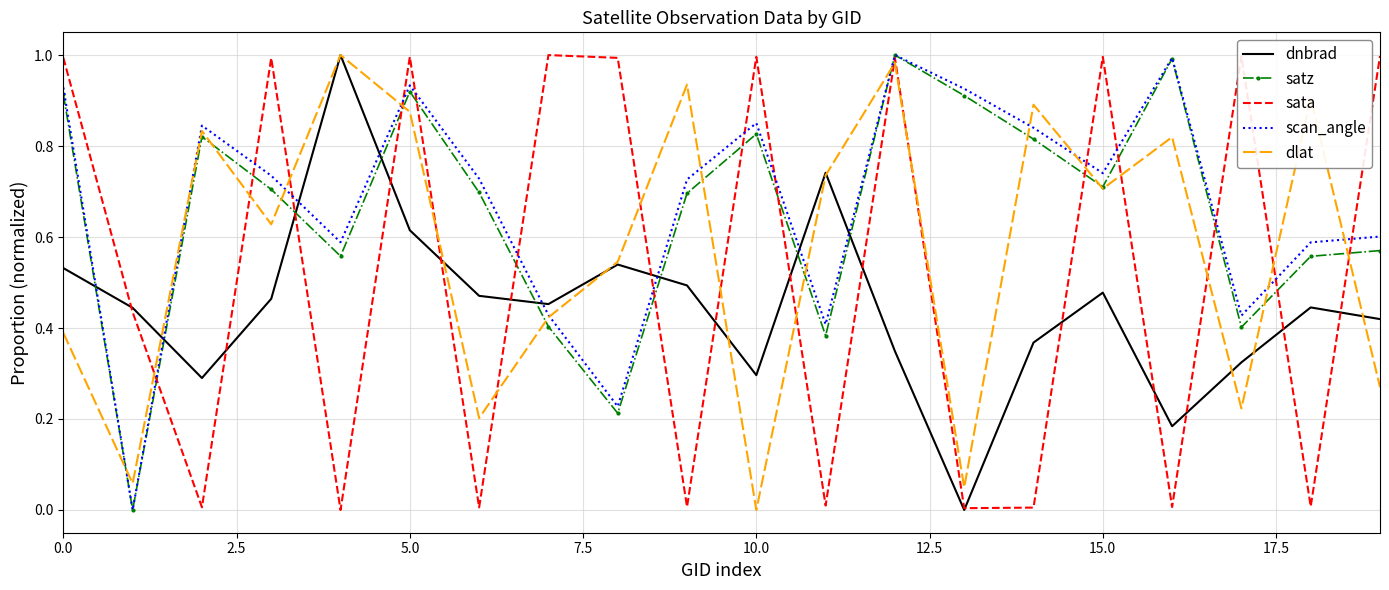

What are all the series names shown in the legend?

dnbrad, satz, sata, scan_angle, dlat